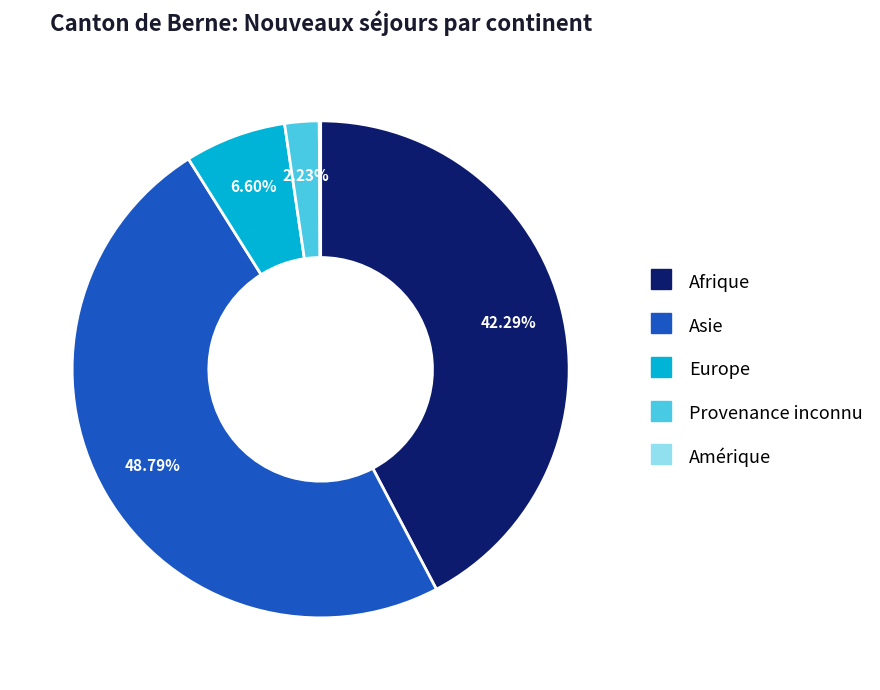

Which has a higher value, Asie or Europe?

Asie